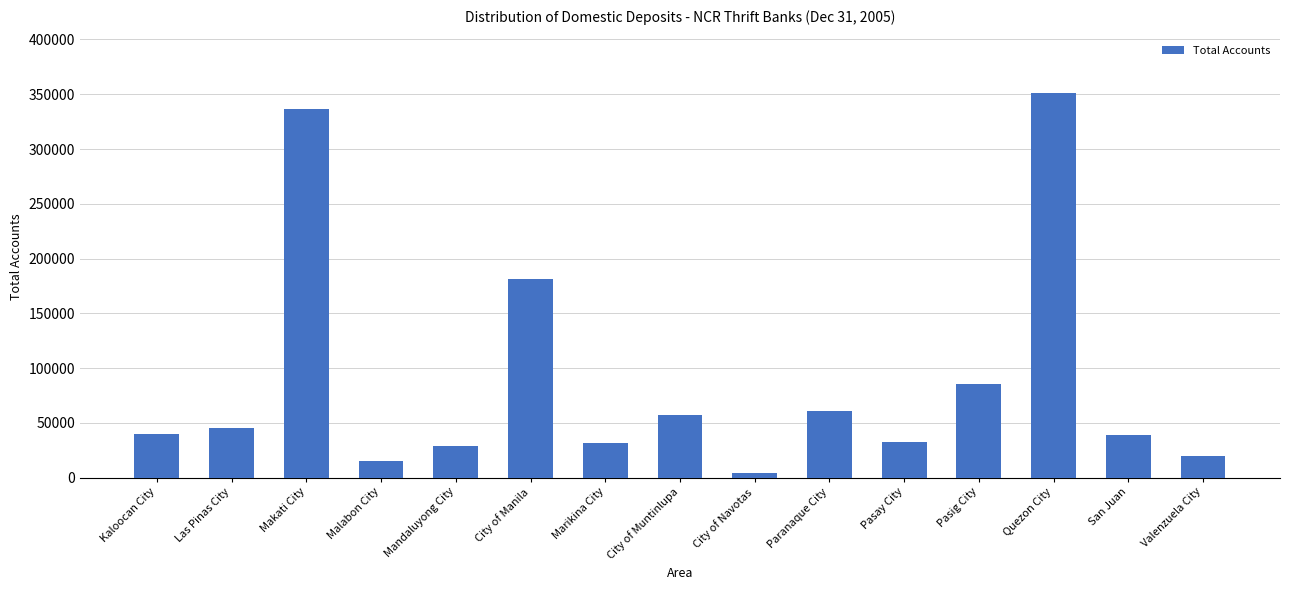

Is it true that the value at City of Manila is 181204?

True